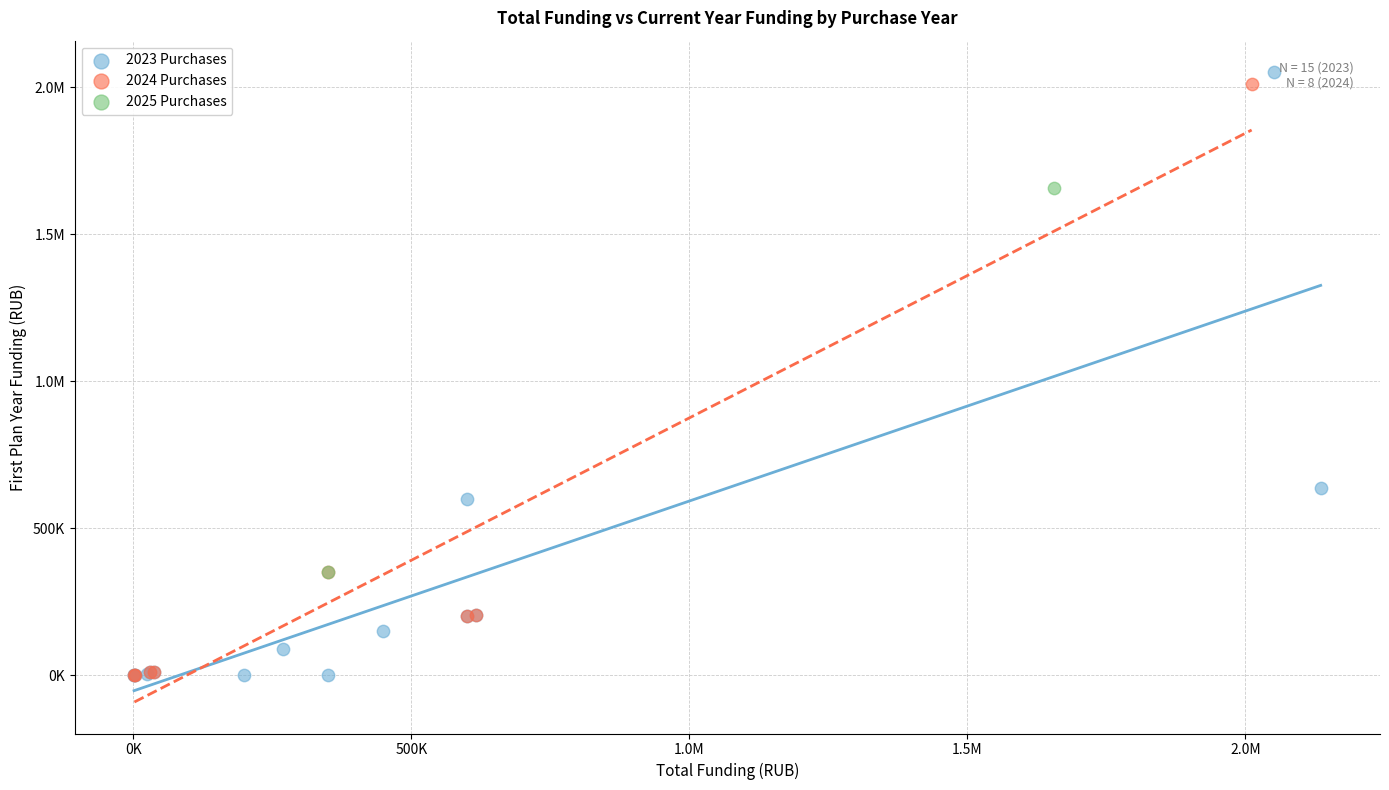

What are all the series names shown in the legend?

2023 Purchases, 2024 Purchases, 2025 Purchases